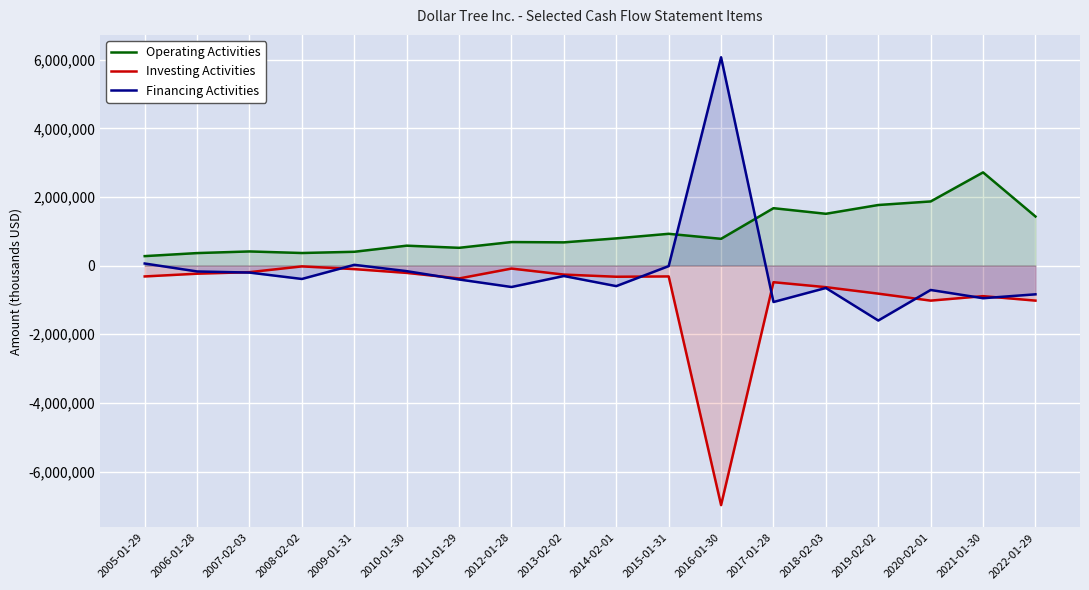

What is the difference between the maximum and minimum values in the Operating Activities series?

2439811